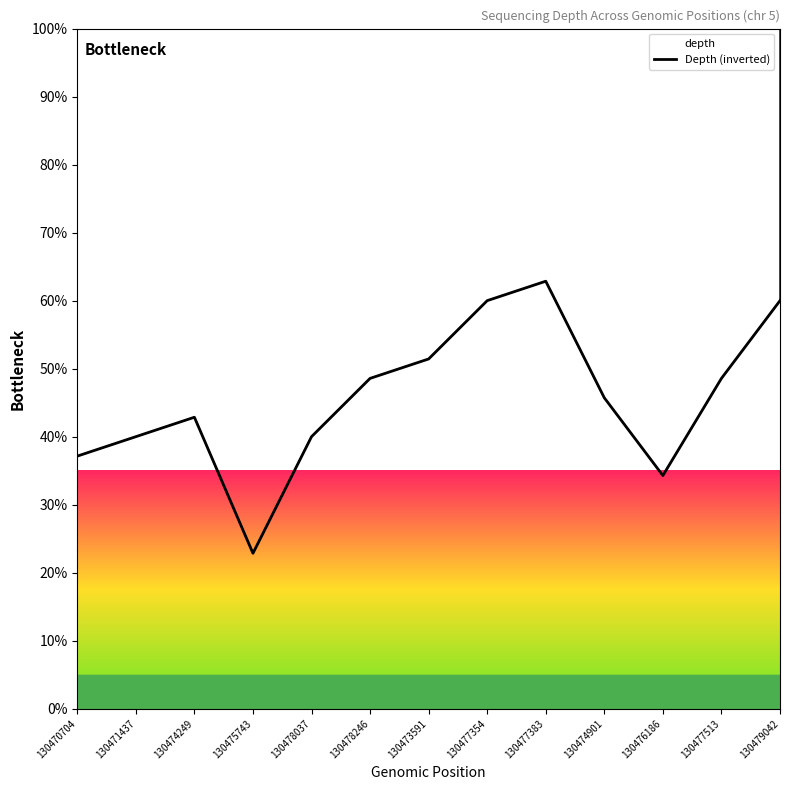

Is this an area chart (filled region under the line)?

No